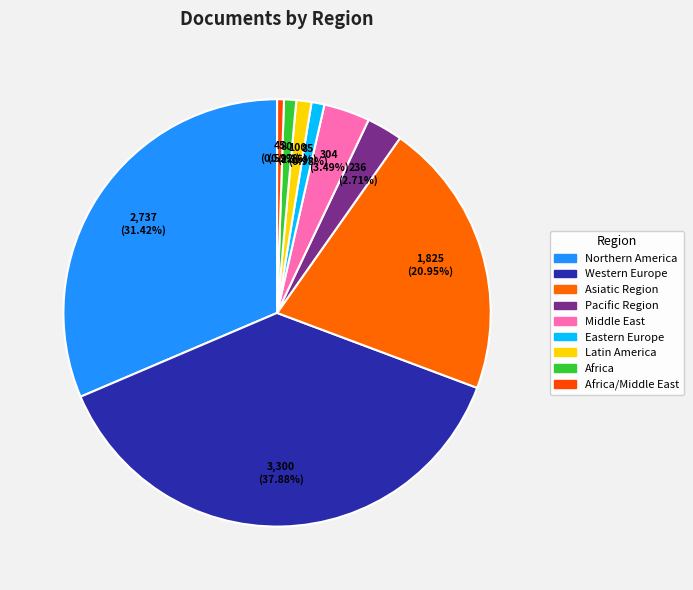

To the nearest percent, what is the difference between the largest and smallest slice percentages?

37%